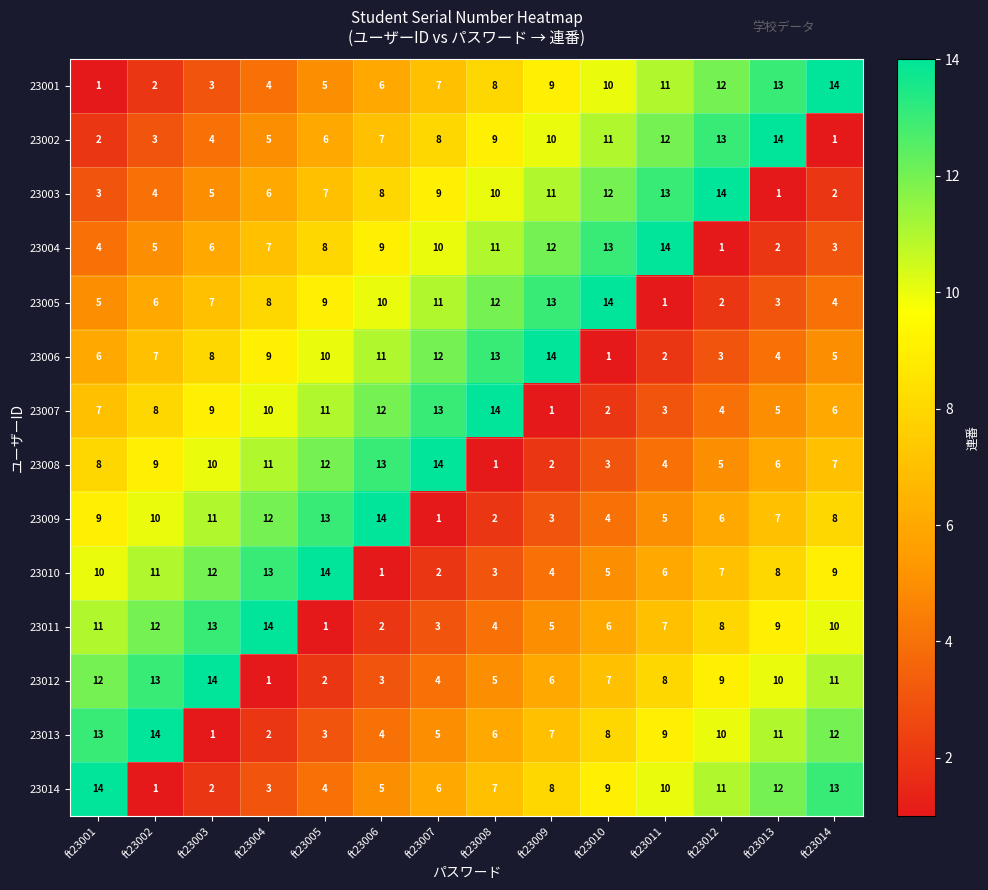

Rank the series at ft23012 from highest to lowest value.

23003, 23002, 23001, 23014, 23013, 23012, 23011, 23010, 23009, 23008, 23007, 23006, 23005, 23004